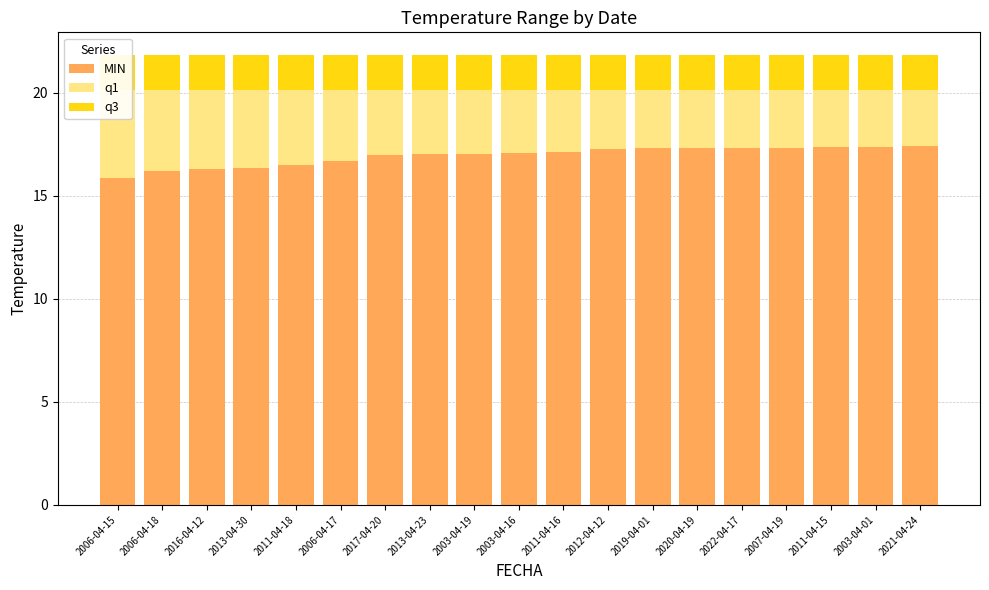

The value of MIN at 2003-04-16 is 4.4. True or false?

False